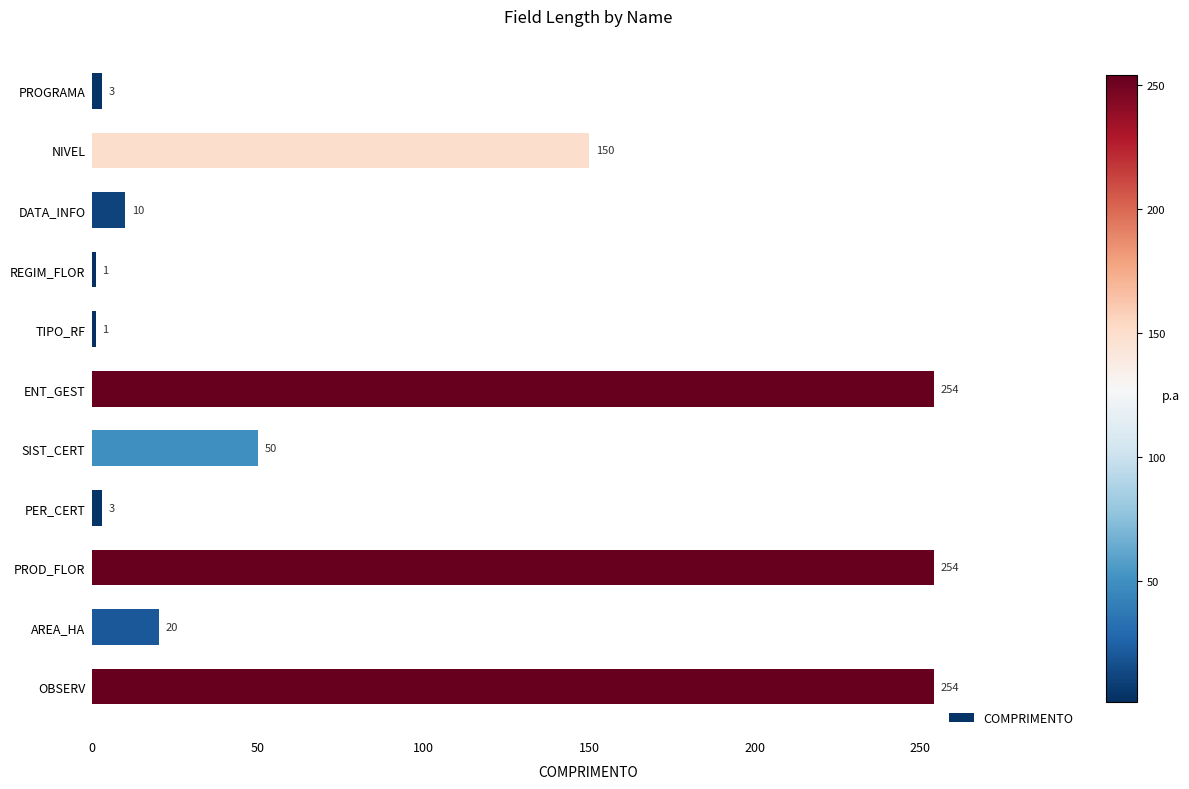

Reading top to bottom, extract all data points from this chart.

3	150	10	1	1	254	50	3	254	20	254